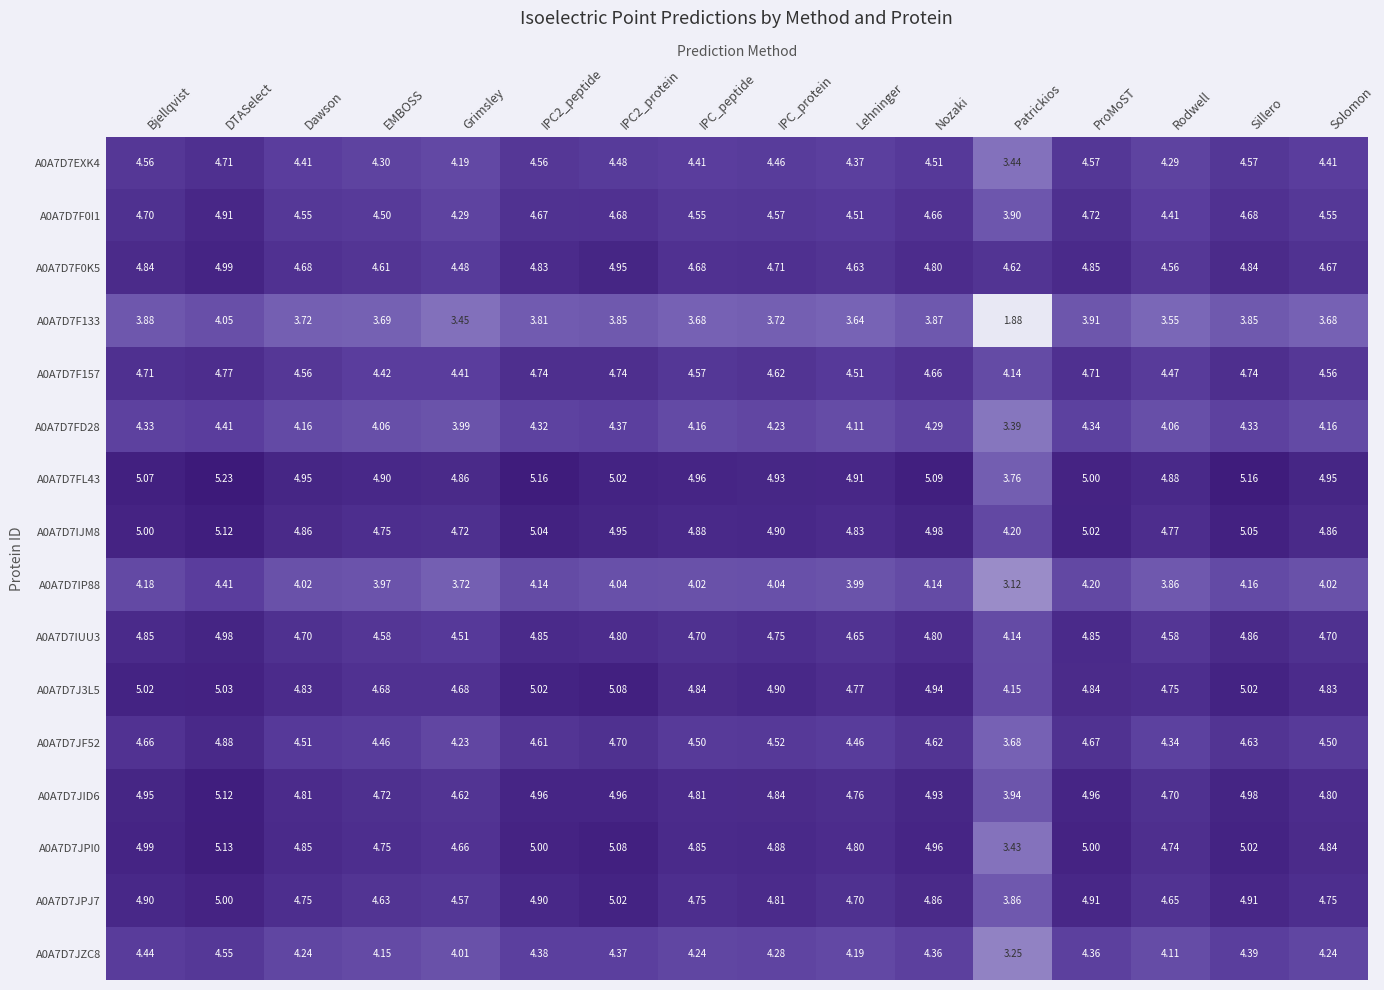

At how many categories does at least one series exceed 2?

16